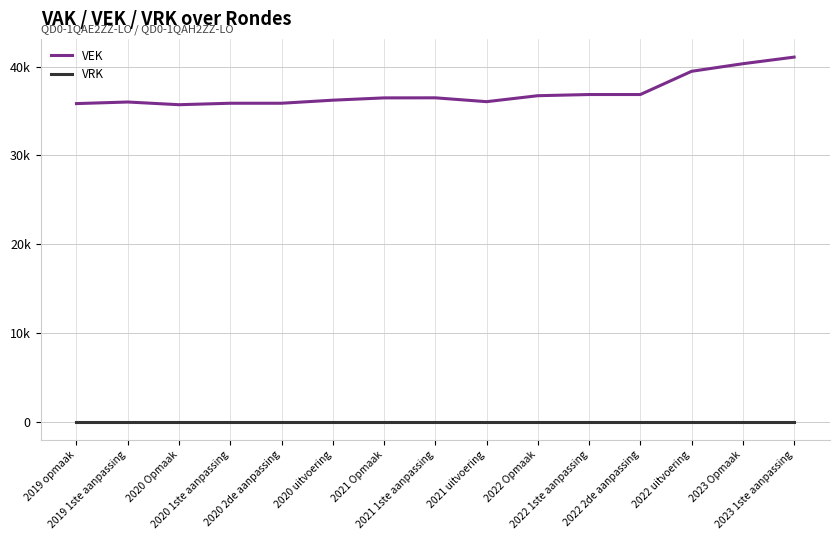

What is the difference between the highest and lowest values at 2022 Opmaak?

36718